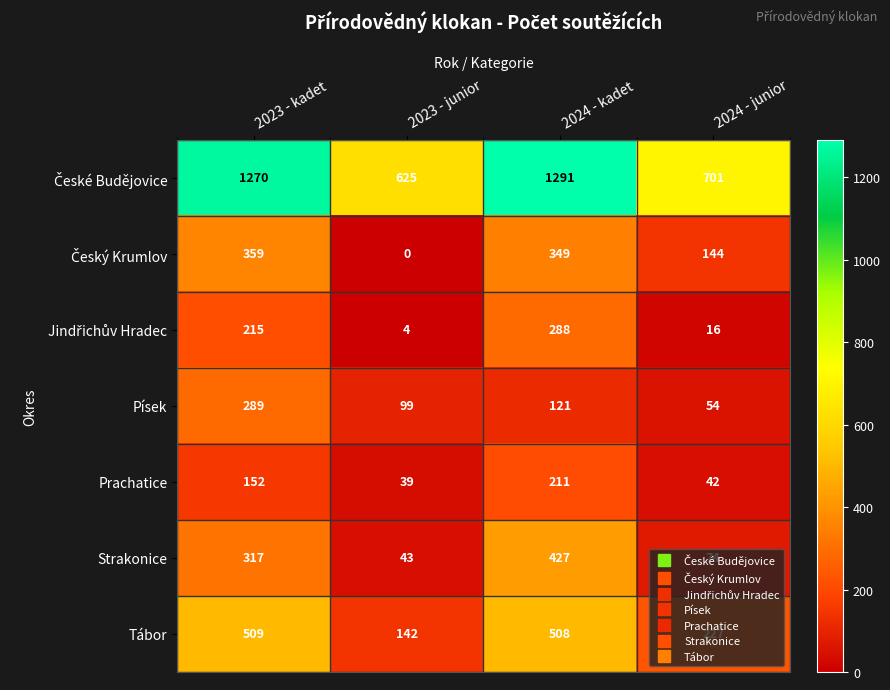

What is the difference between the highest and lowest values at 2024 - kadet?

1170